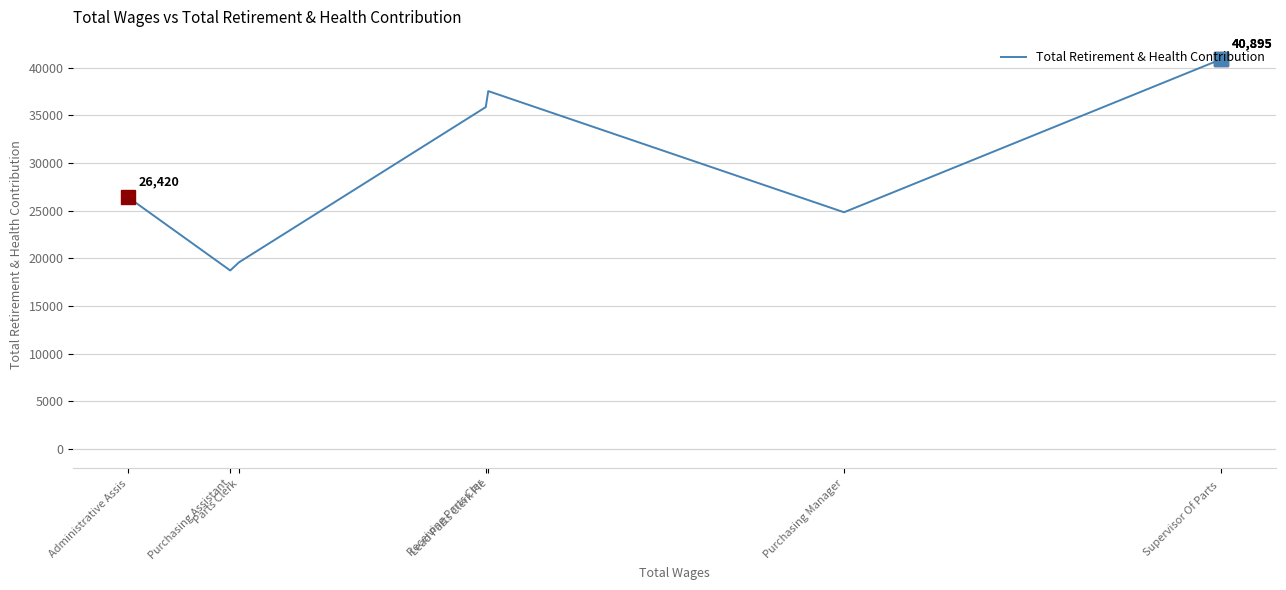

Is it true that the value at Lead Parts Clerk Fle is 37543?

True